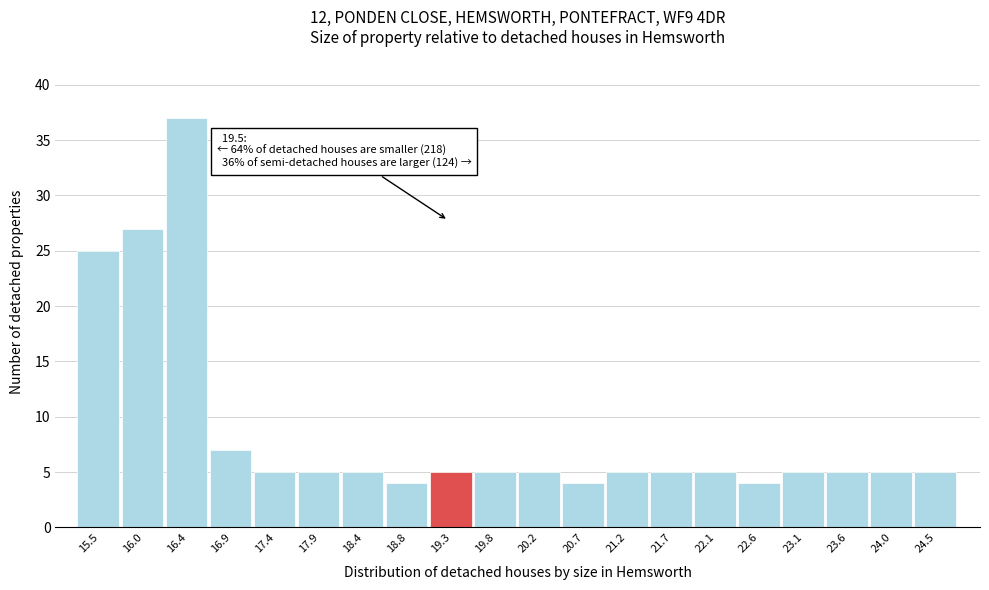

Reading left to right, extract all data points from this chart.

15.5=25	16.0=27	16.4=37	16.9=7	17.4=5	17.9=5	18.4=5	18.8=4	19.3=5	19.8=5	20.2=5	20.7=4	21.2=5	21.7=5	22.1=5	22.6=4	23.1=5	23.6=5	24.0=5	24.5=5